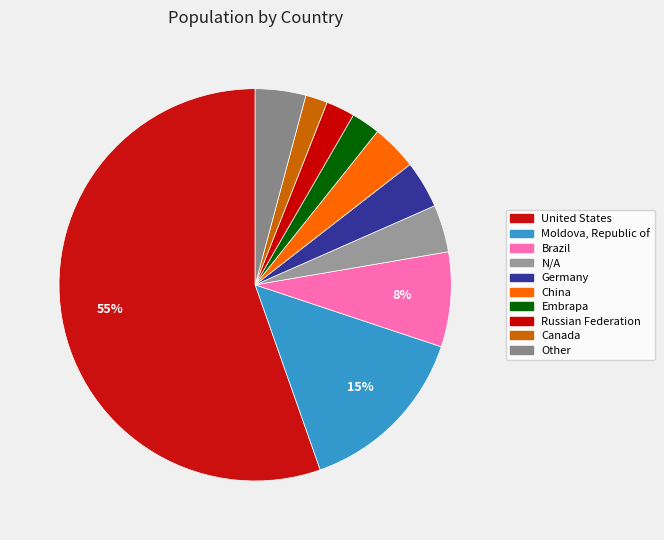

How many segments does this pie chart have?

10